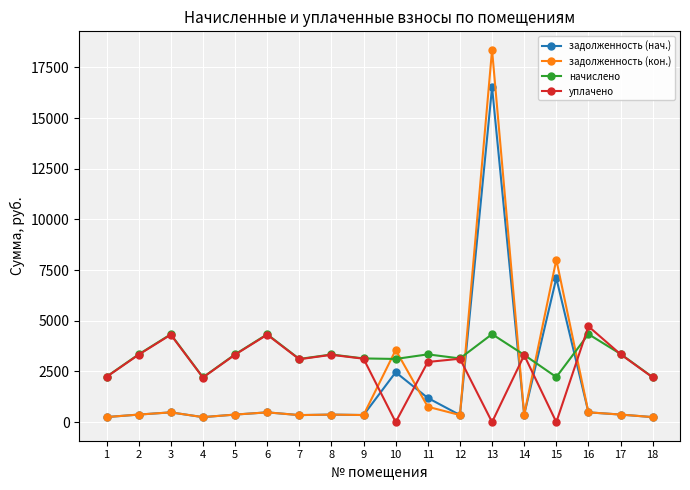

What is the value of the задолженность (нач.) point at the 6th from the left?

481.7